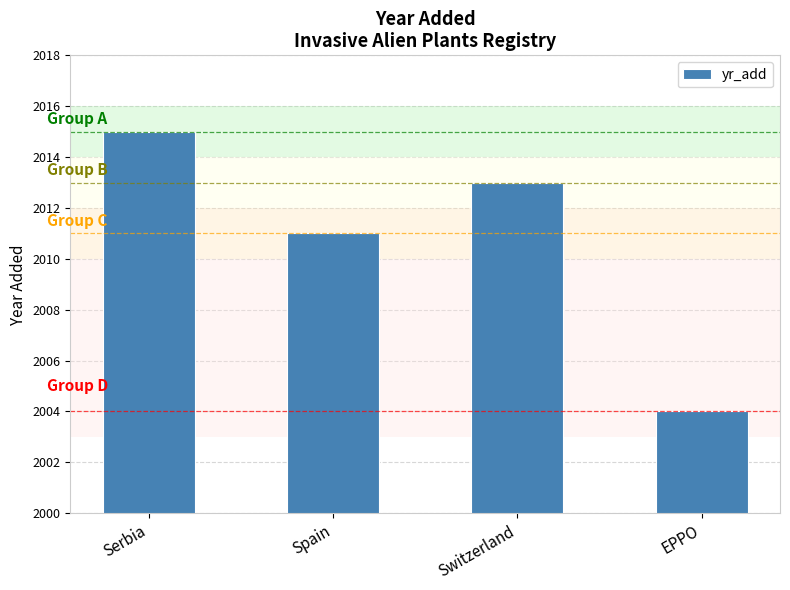

Where does the data first go above 2013?

Serbia